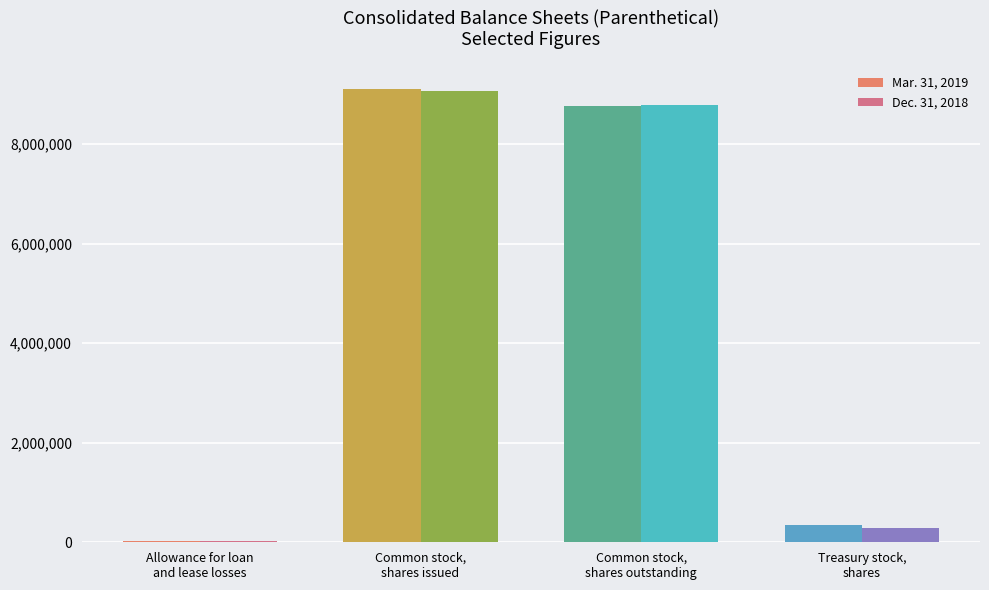

Which category has the highest value in the Dec. 31, 2018 series?

Common stock,
shares issued